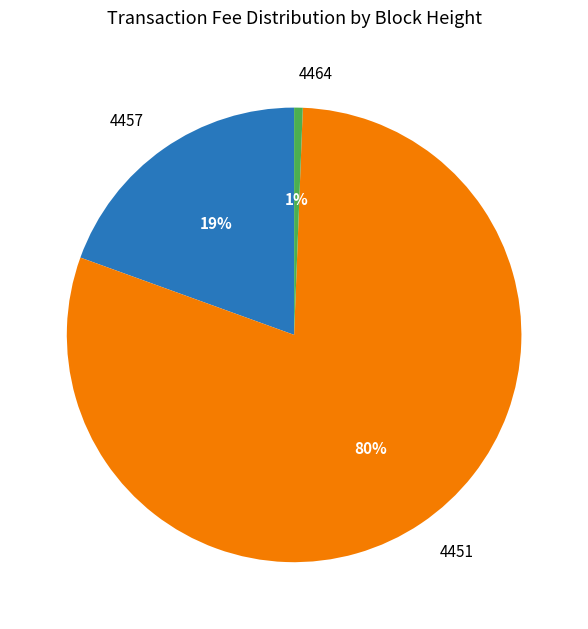

Rank the categories by value from highest to lowest.

4451, 4457, 4464